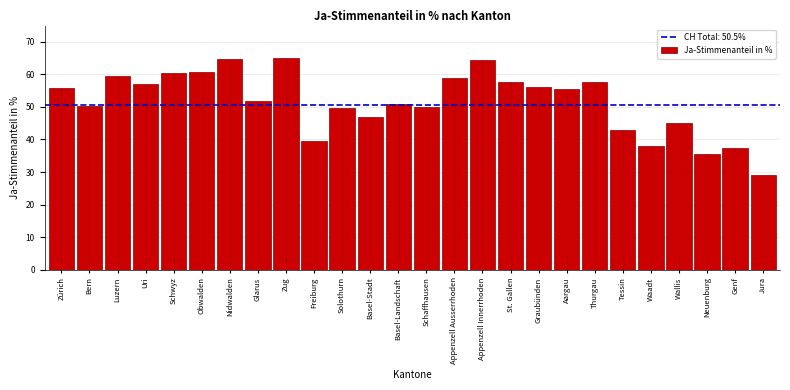

What is the label of the 20th bar from the right?

Nidwalden